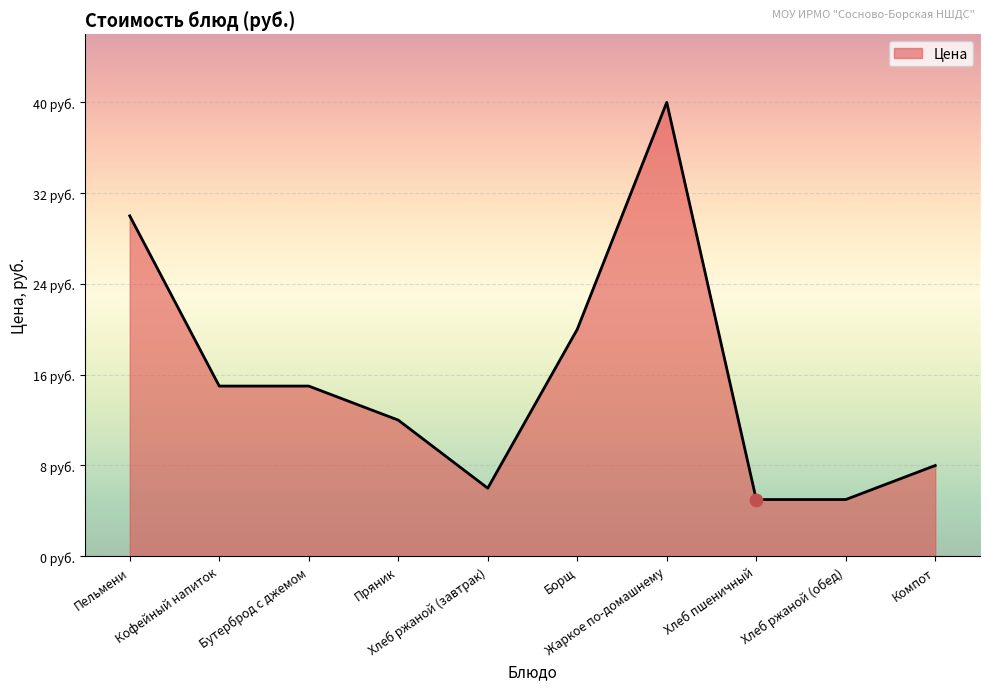

Between Хлеб ржаной (завтрак) and Пряник, which is larger?

Пряник